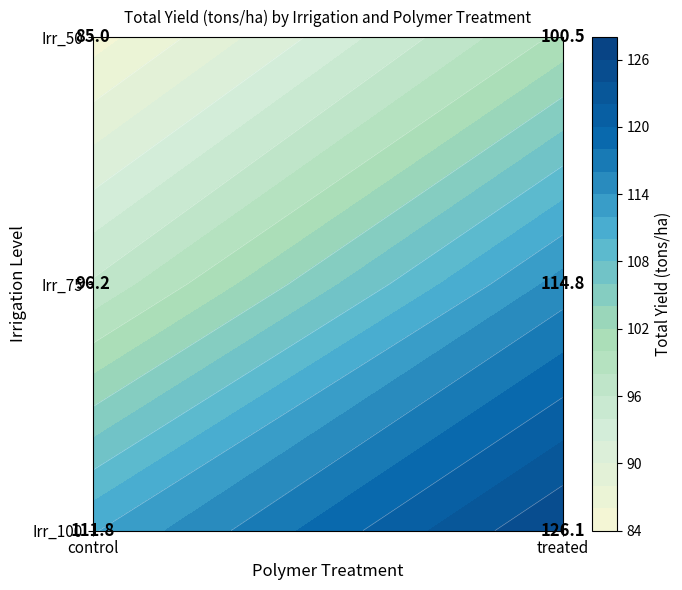

Which series has the largest total across all categories?

Irr_100_treated